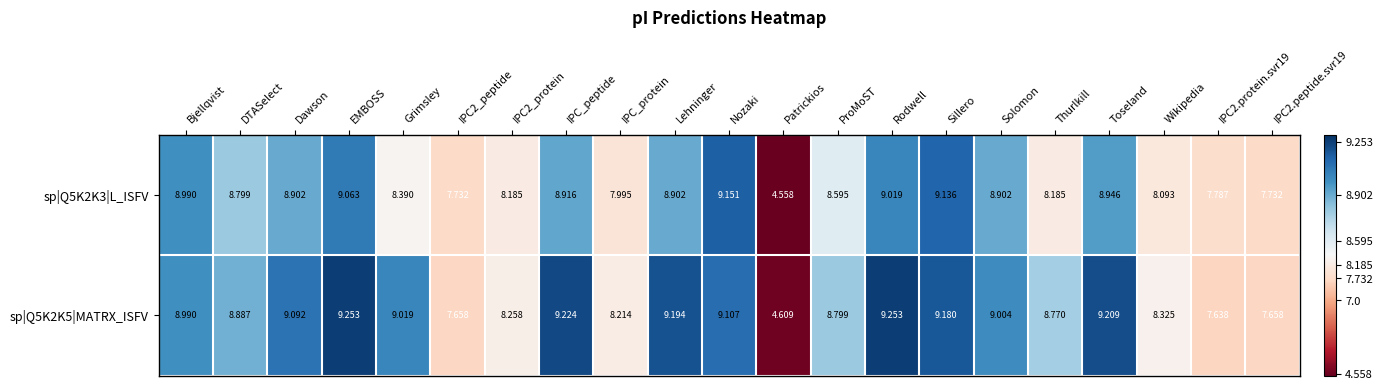

Is the value of sp|Q5K2K3|L_ISFV at Patrickios greater than the value of sp|Q5K2K5|MATRX_ISFV at Rodwell?

No